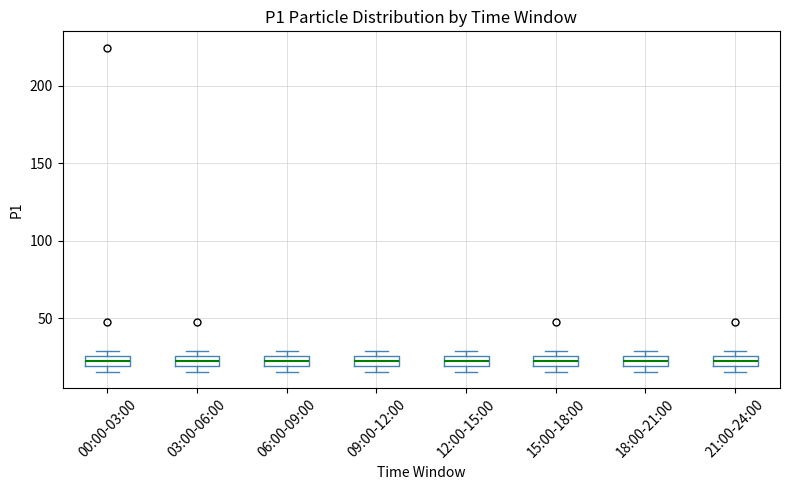

Where is the lower edge of the box for 09:00-12:00 on the y-axis? The values are not printed on the chart, so give them approximately, as read against the axis.

20